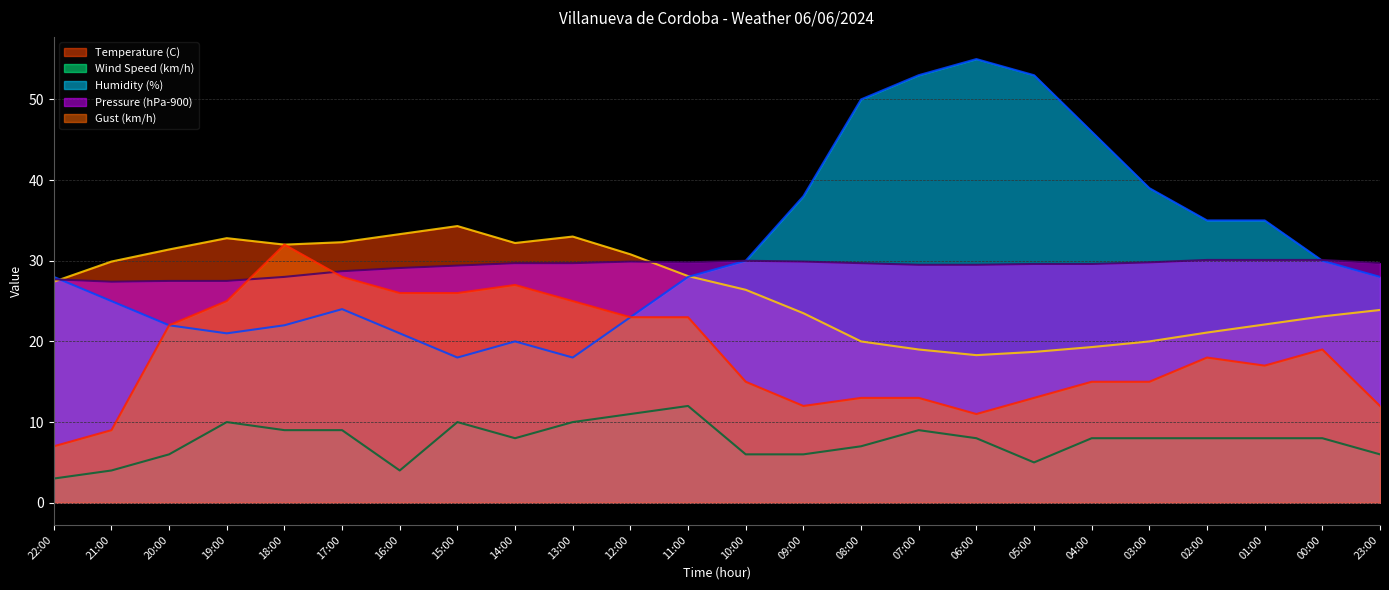

What is the difference between the highest and lowest values at 01:00?

27.0